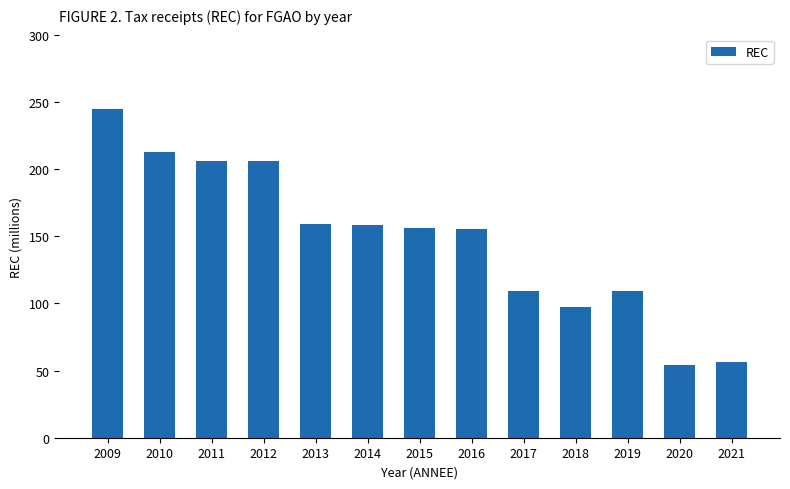

At which category does the chart reach its peak across all series?

2009